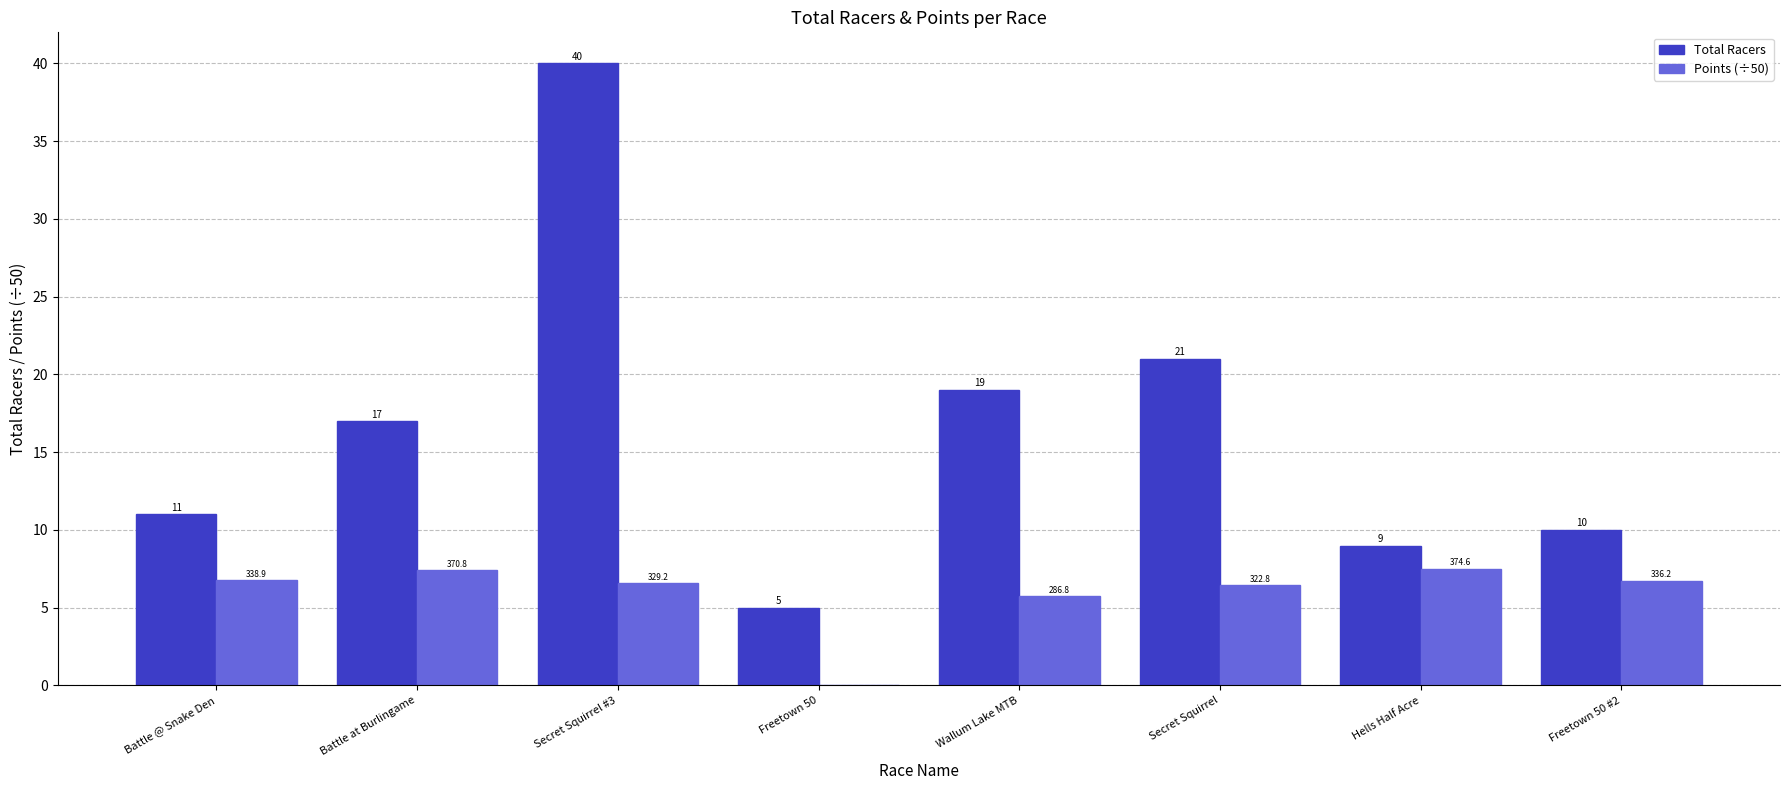

At which label is Total Racers closest to 22?

Secret Squirrel